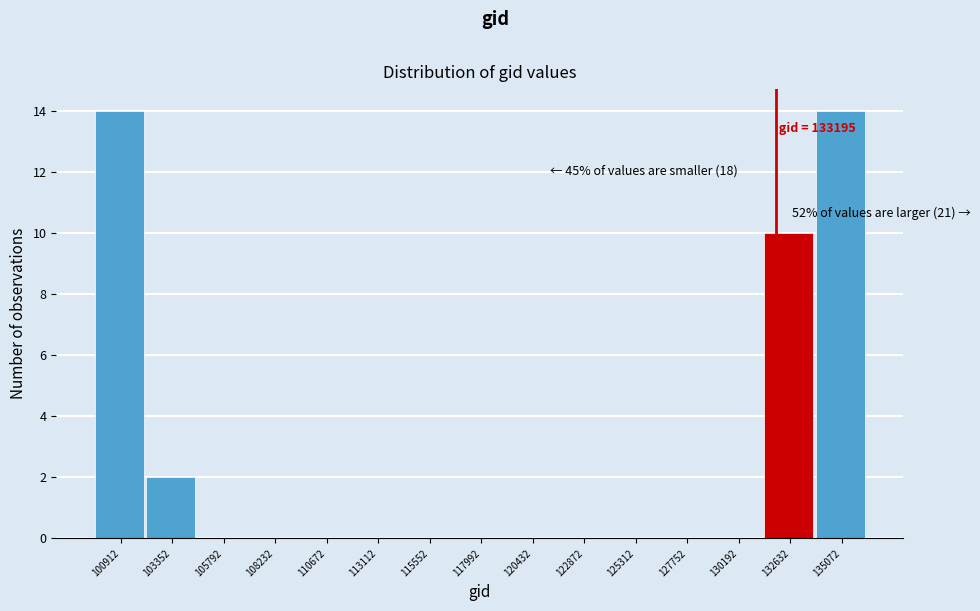

Reading right to left, extract all data points from this chart.

135072=14	132632=10	130192=0	127752=0	125312=0	122872=0	120432=0	117992=0	115552=0	113112=0	110672=0	108232=0	105792=0	103352=2	100912=14